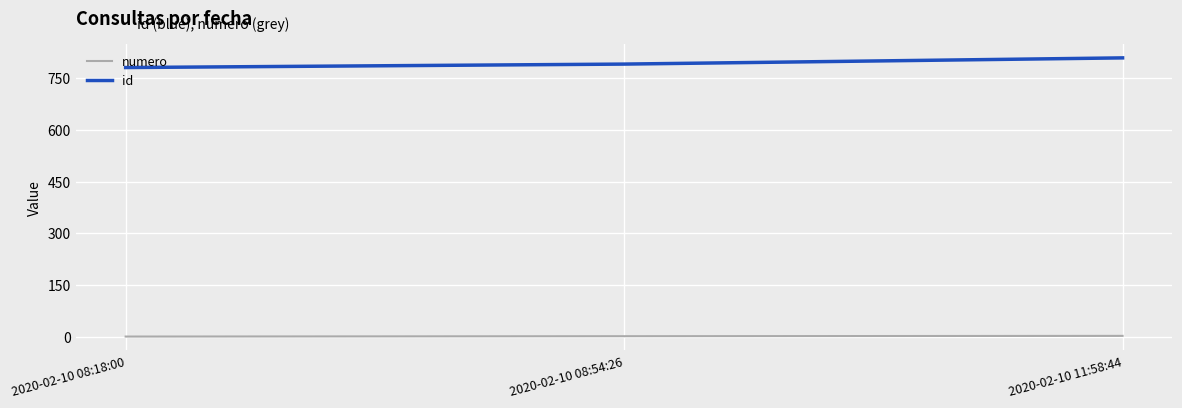

Rank the series at 2020-02-10 08:54:26 from lowest to highest value.

numero, id